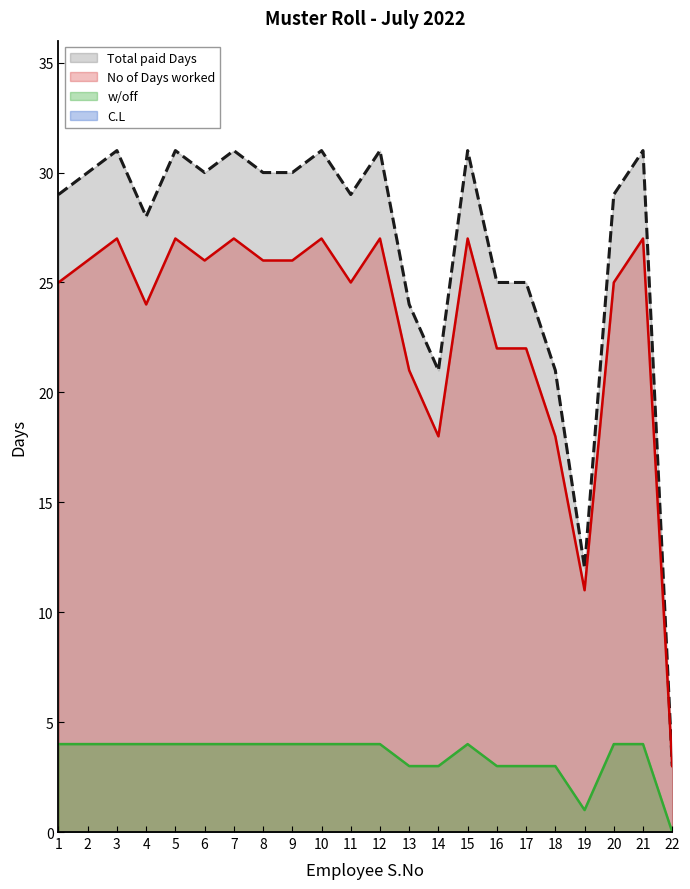

At how many categories does at least one series exceed 30?

7